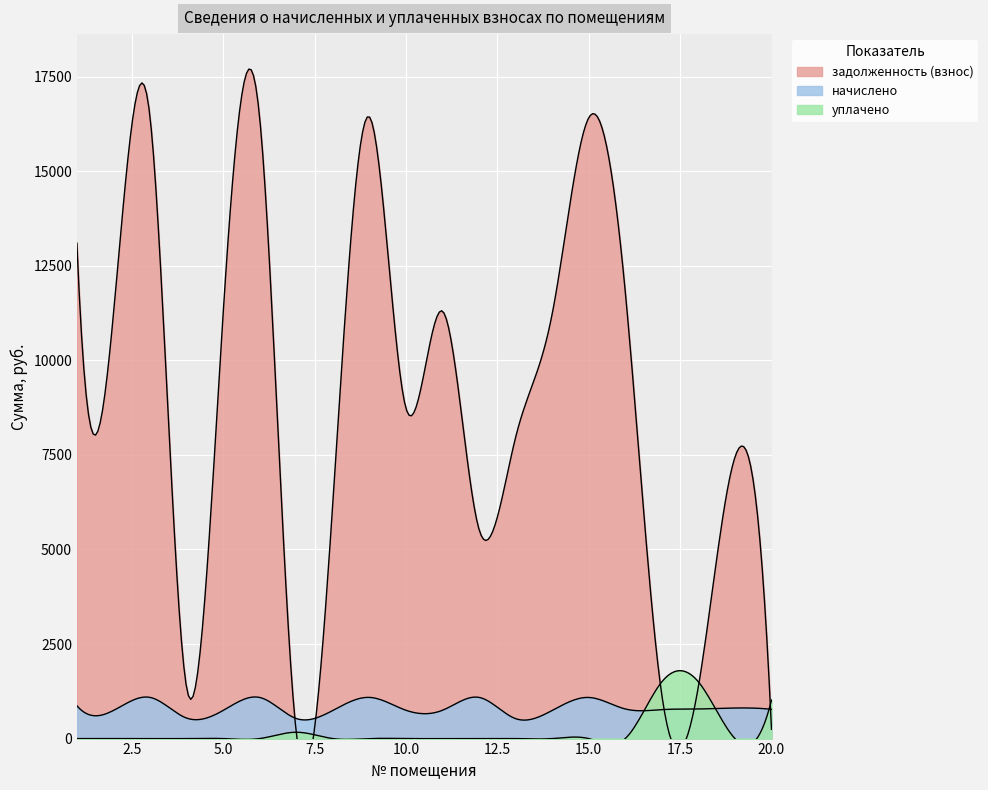

Rank the categories by начислено value from highest to lowest.

3, 9, 12, 6, 15, 1, 19, 16, 18, 20, 17, 10, 11, 2, 5, 8, 14, 4, 7, 13